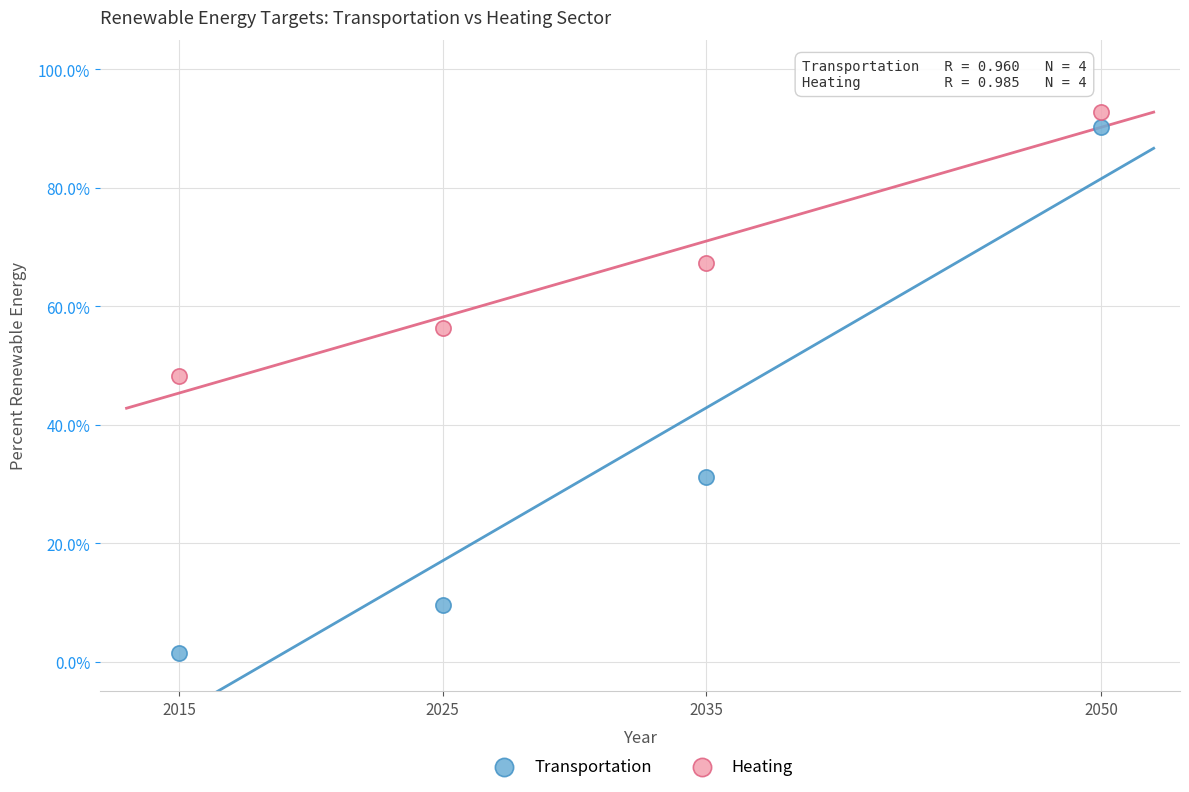

What are all the series names shown in the legend?

Transportation, Heating